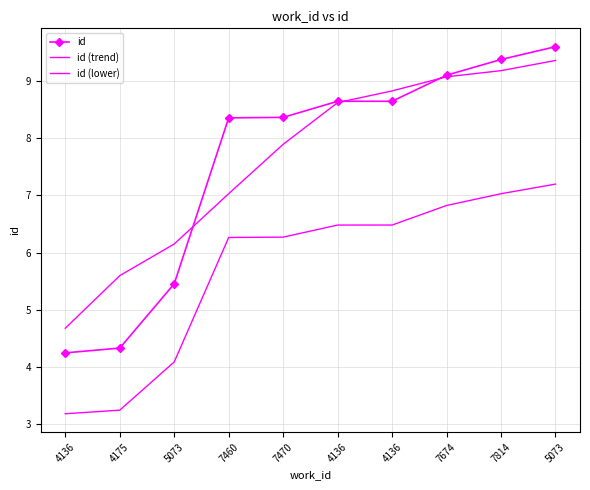

Which series has the widest spread of values?

id